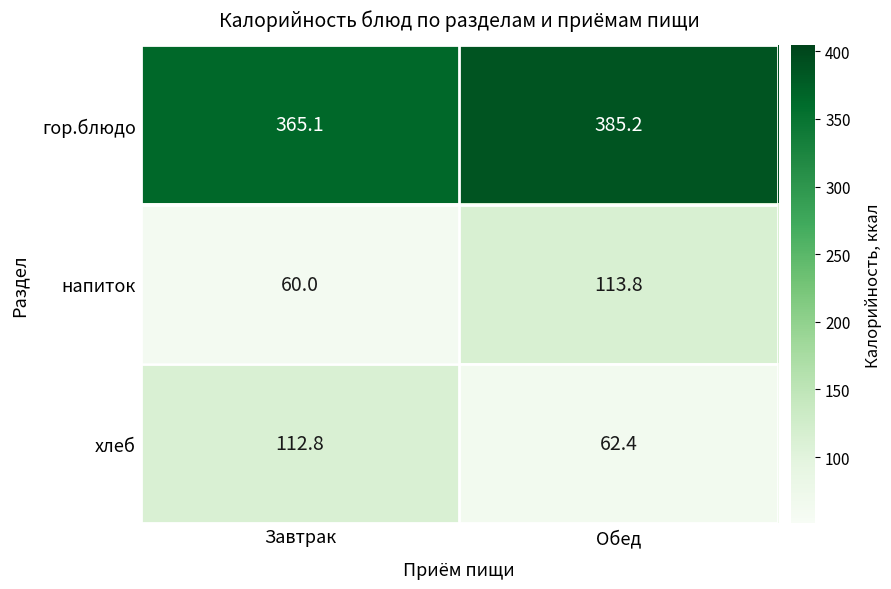

What is the average value of the напиток series?

86.9